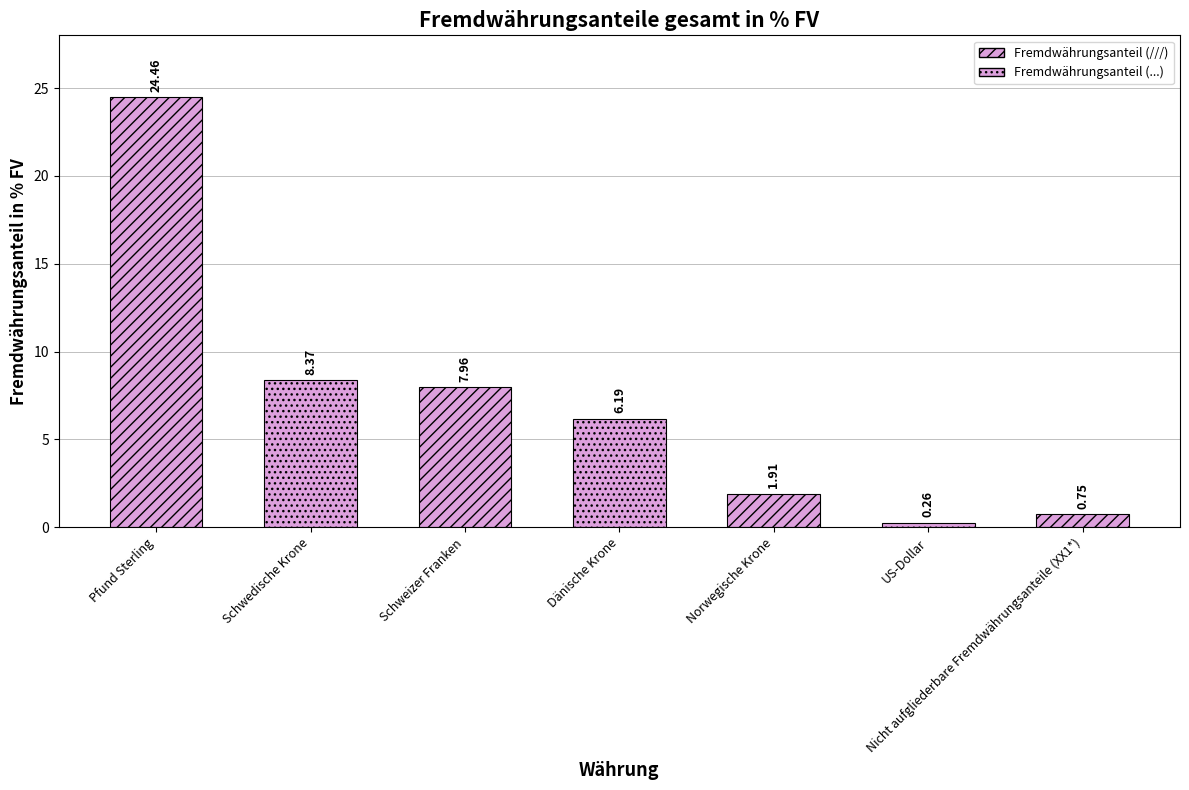

Read the value at US-Dollar.

0.3